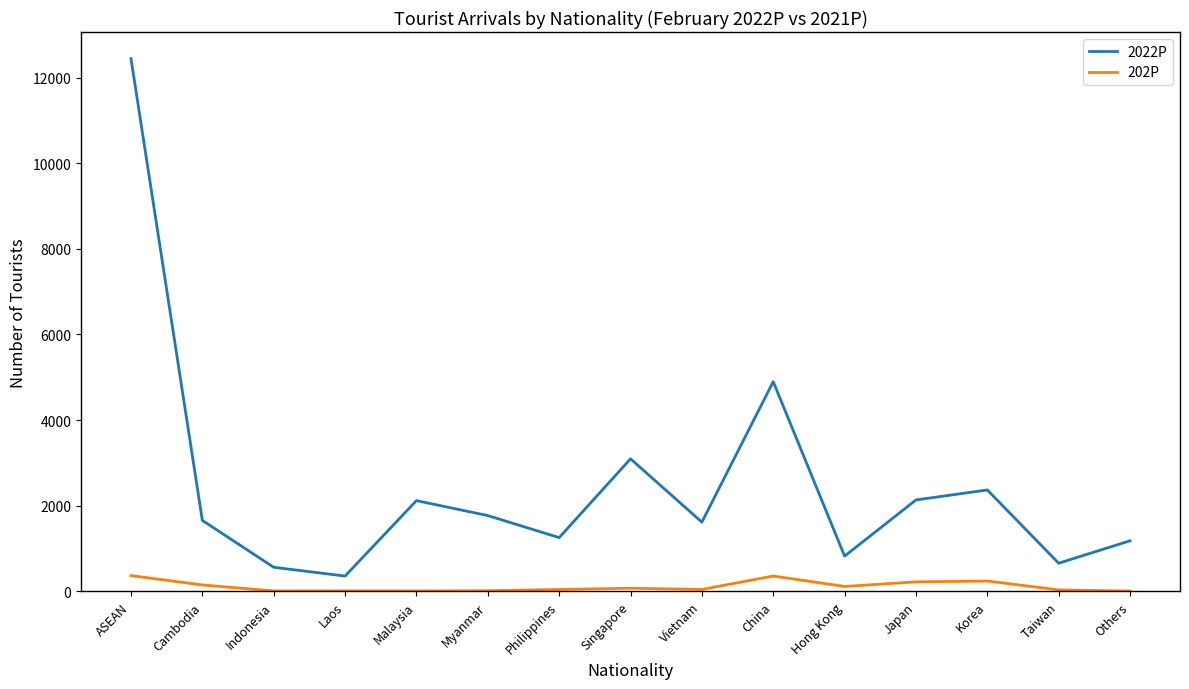

Is it true that 2022P equals 12443 at ASEAN?

True